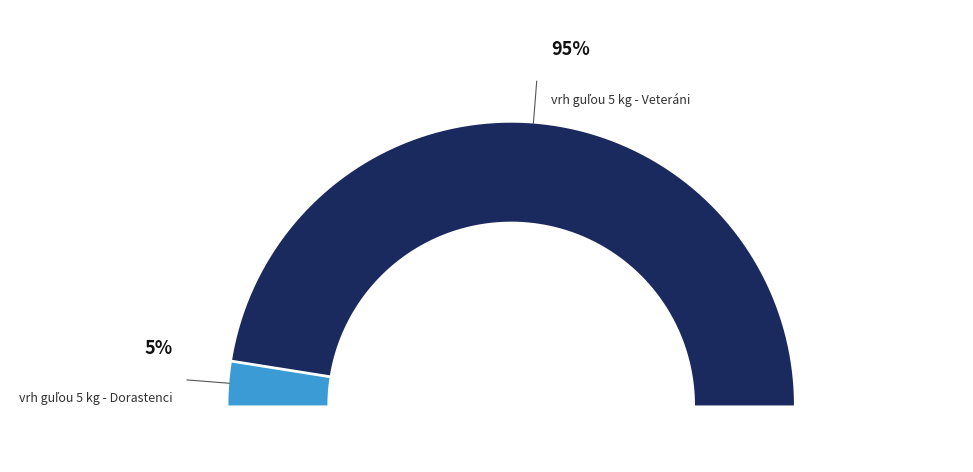

What is the smallest slice in the pie chart?

vrh guľou 5 kg - Dorastenci